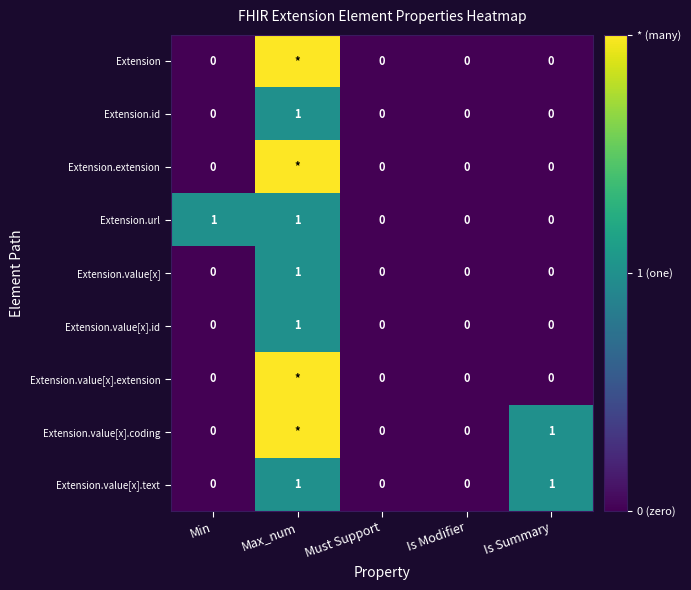

What is the highest value of the Extension.url series?

1